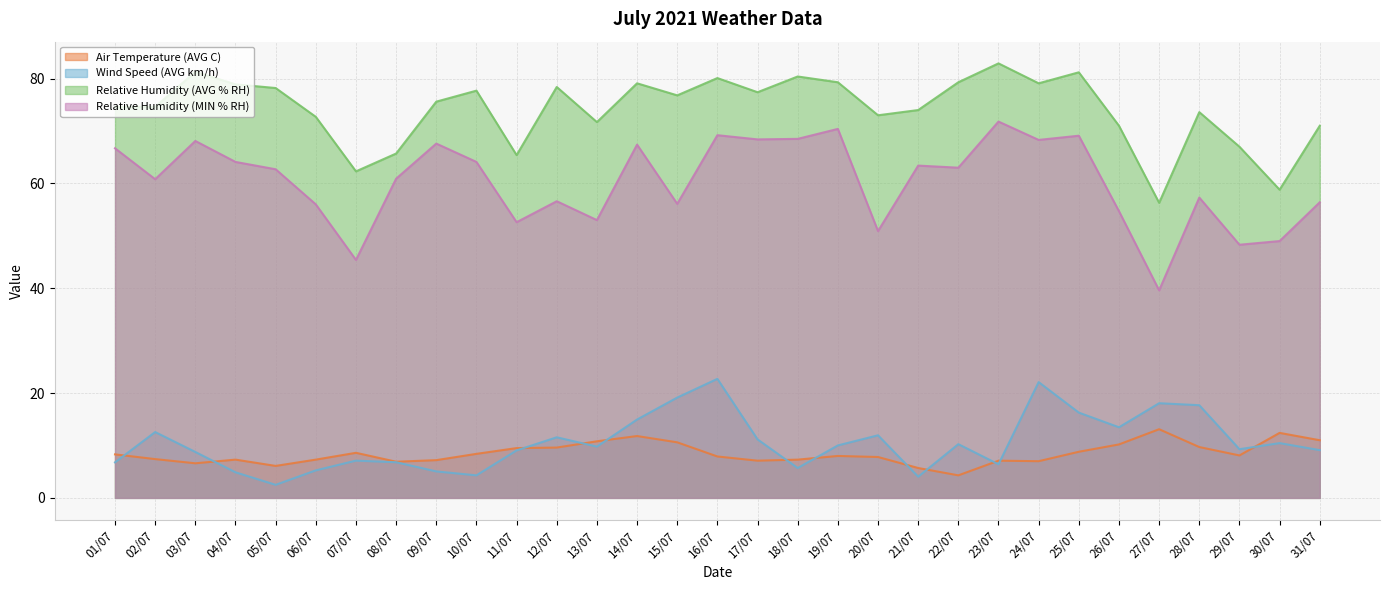

What is the sum of the Relative Humidity (MIN % RH) values at 23/07 and 18/07?

140.3